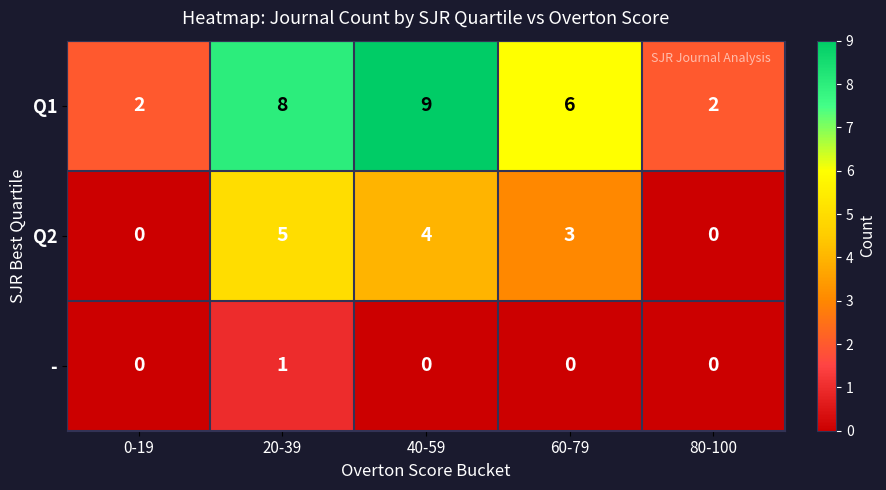

What is the approximate value of Q1 at 20-39?

8